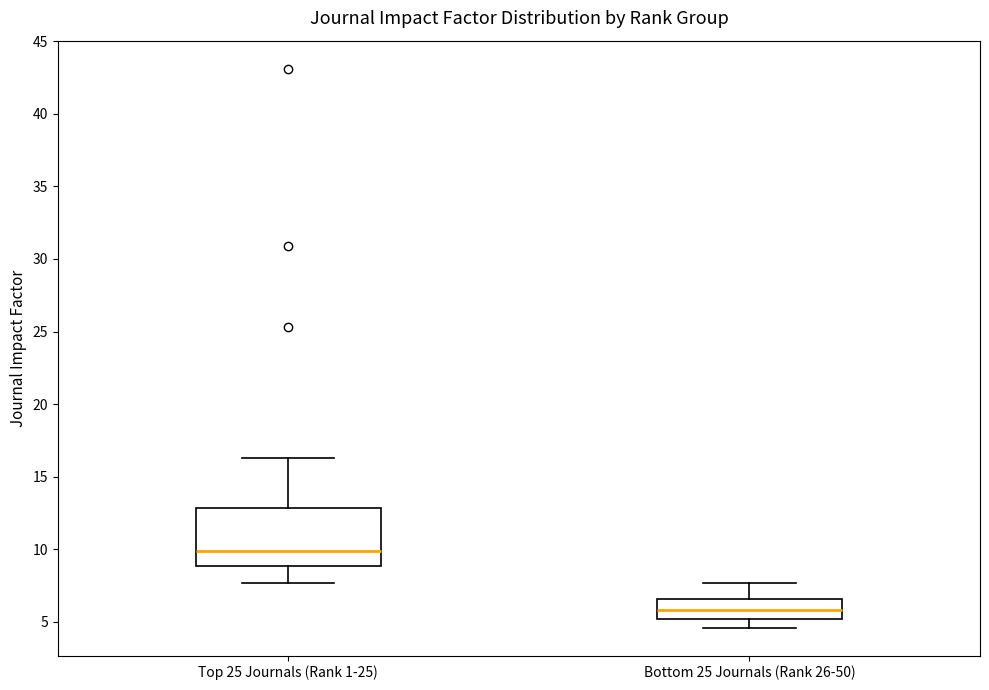

Reading left to right, transcribe this box plot: for each box, give where its median line is, the range the box spans, and where its two whiskers end, as read against the y-axis. The values are not printed on the chart, so give them approximately, as read against the axis.

Top 25 Journals (Rank 1-25): median 10.0, box 9.0 to 13.0, whiskers 7.5 to 16.5
Bottom 25 Journals (Rank 26-50): median 6.0, box 5.0 to 6.5, whiskers 4.5 to 7.5